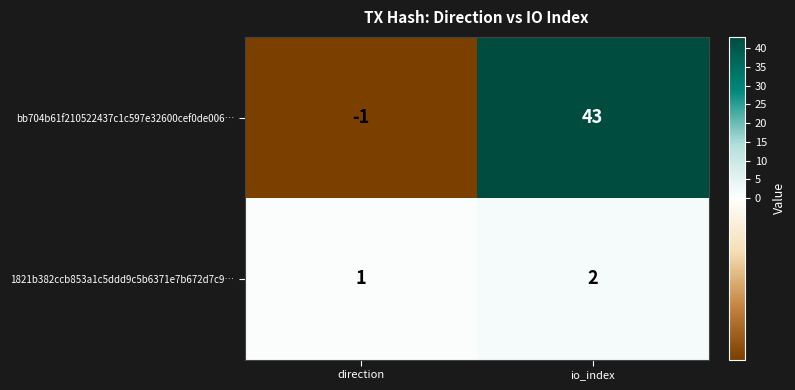

The value of bb704b61f210522437c1c597e32600cef0de006… at direction is -1. True or false?

True